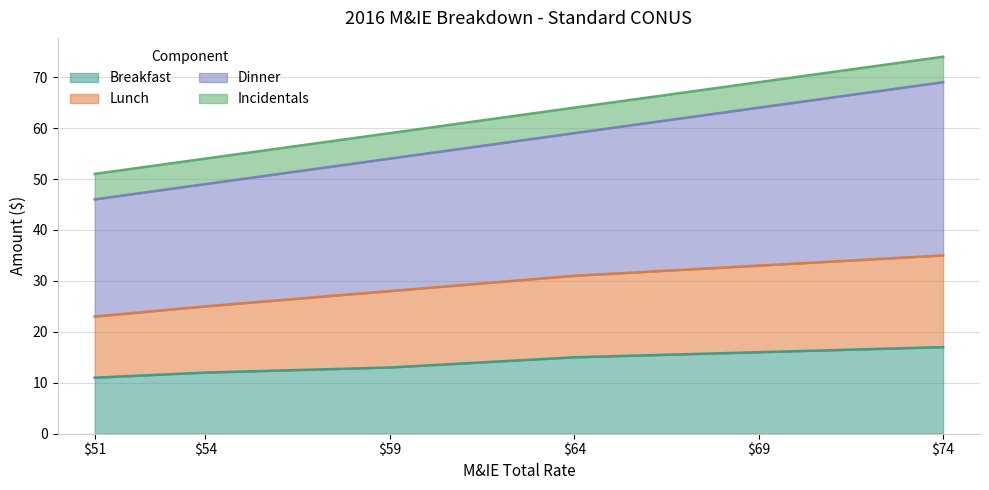

True or false: Dinner has more than 2 points higher than both neighbors.

False